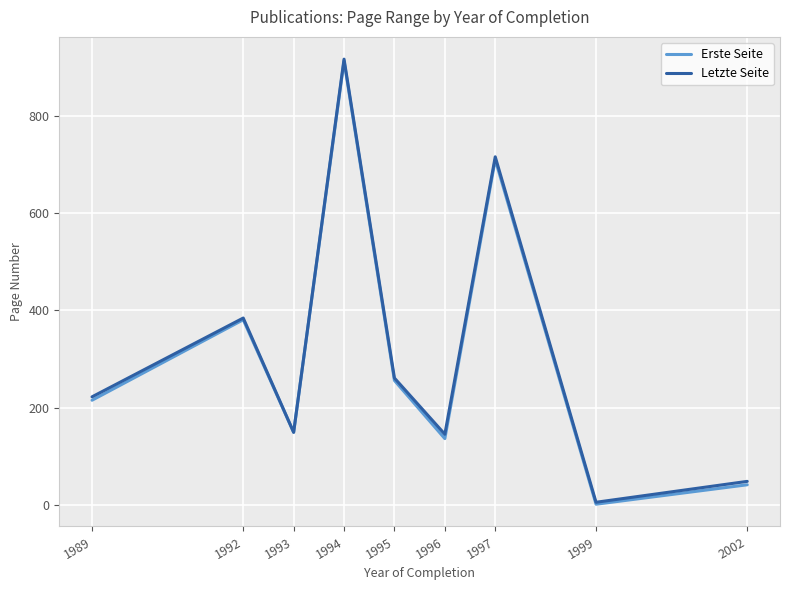

At which category is the sum across all series the highest?

1994